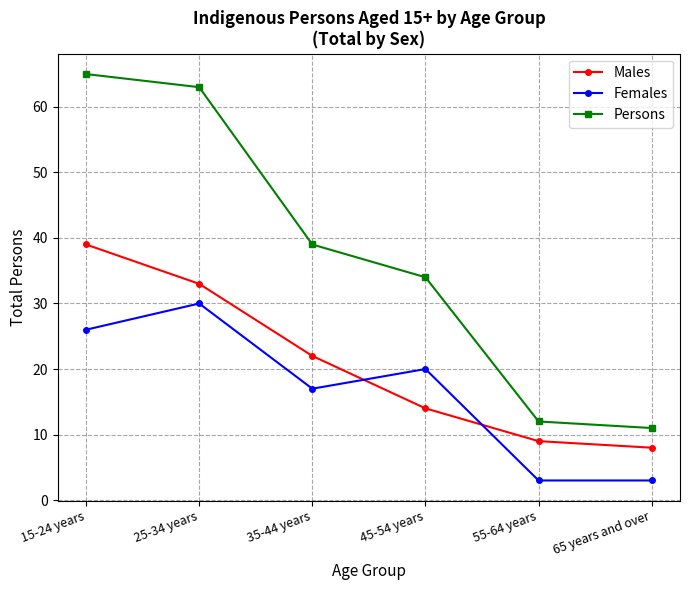

At which label is Persons closest to 38?

35-44 years